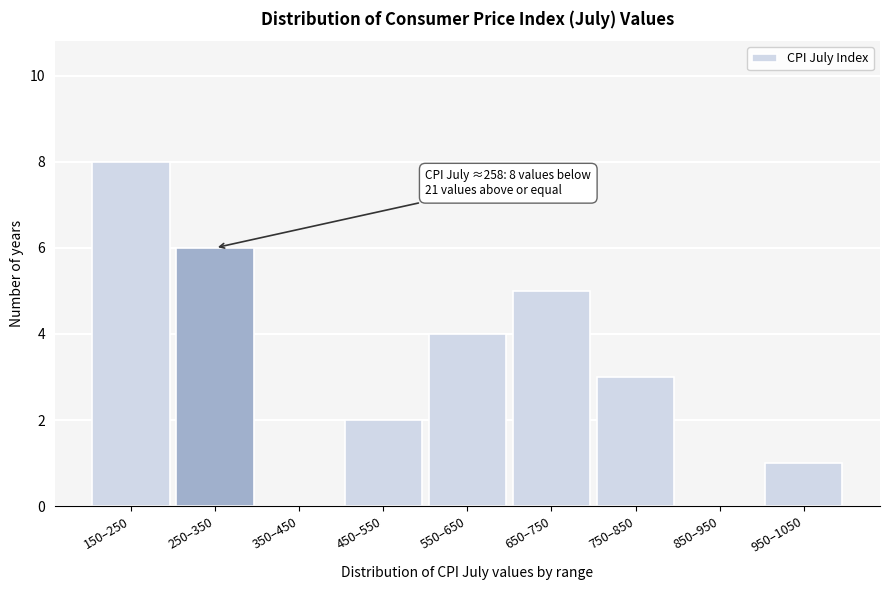

Reading left to right, list all the values displayed in this chart.

150–250=8	250–350=6	350–450=0	450–550=2	550–650=4	650–750=5	750–850=3	850–950=0	950–1050=1